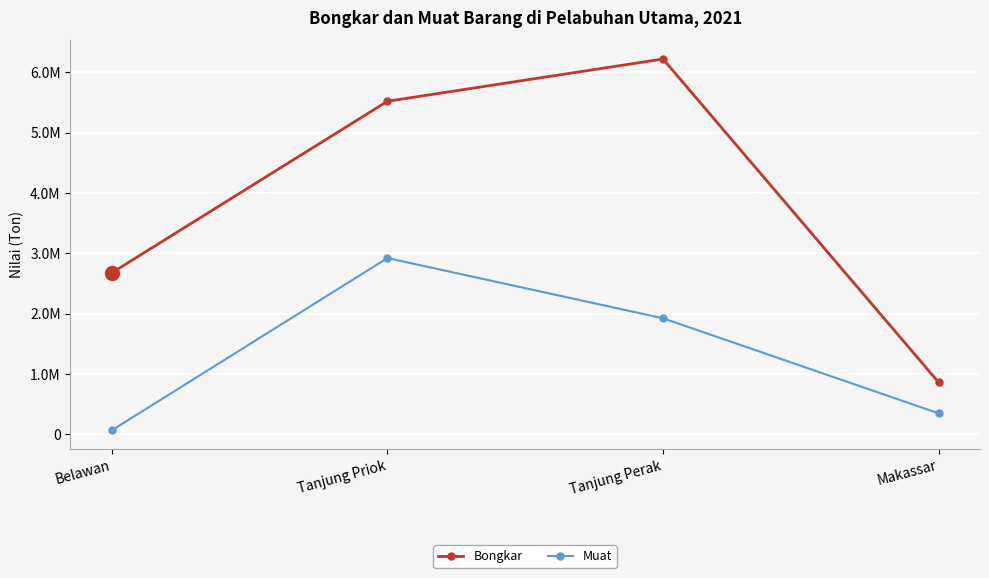

True or false: Muat and Bongkar intersect in this chart.

False